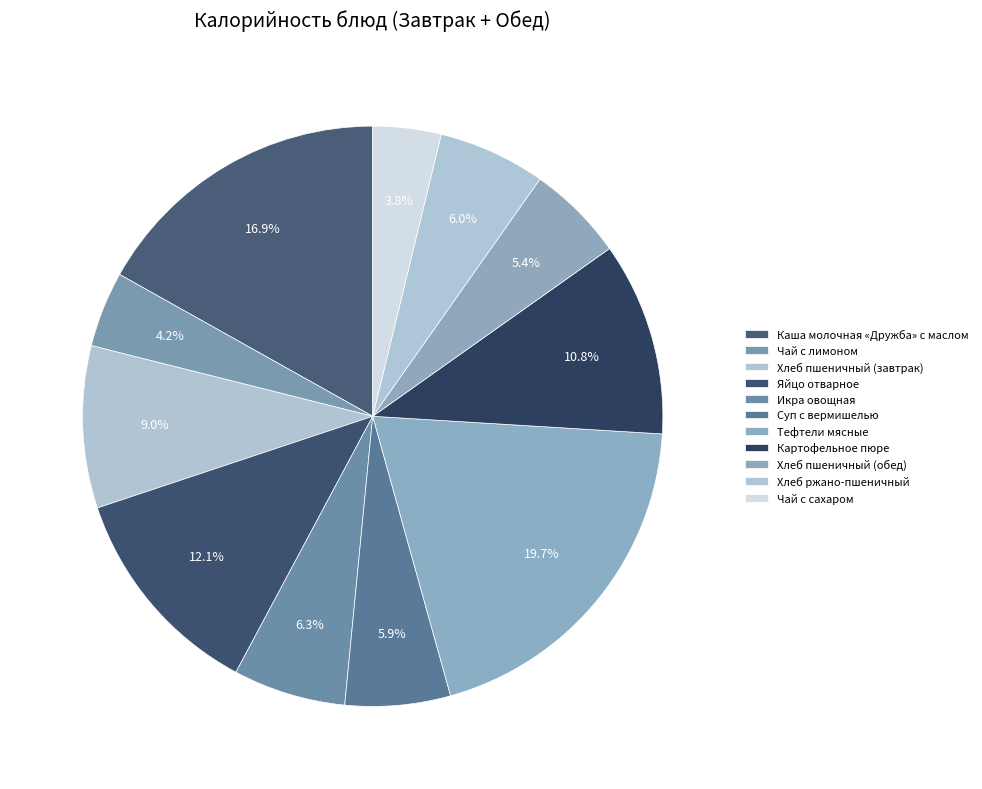

Count the number of slices in the pie.

11